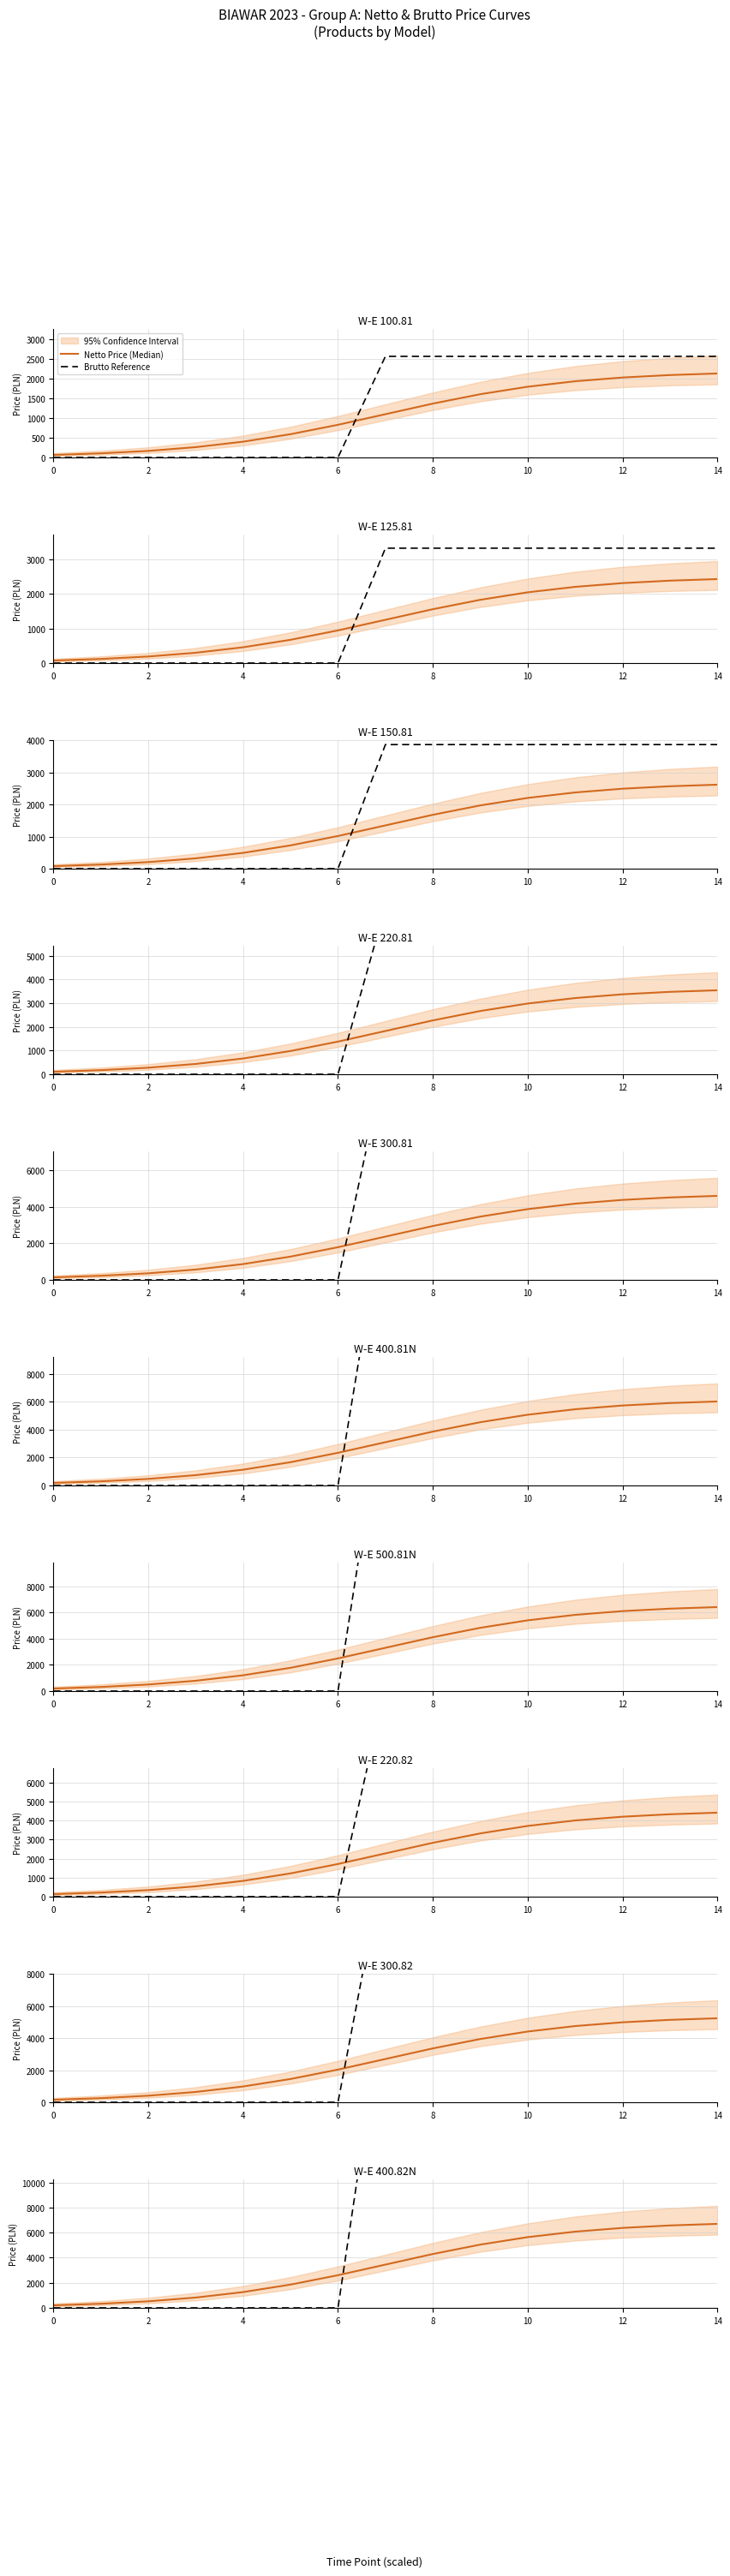

The value of Brutto Reference at 2 is 0.0. True or false?

True